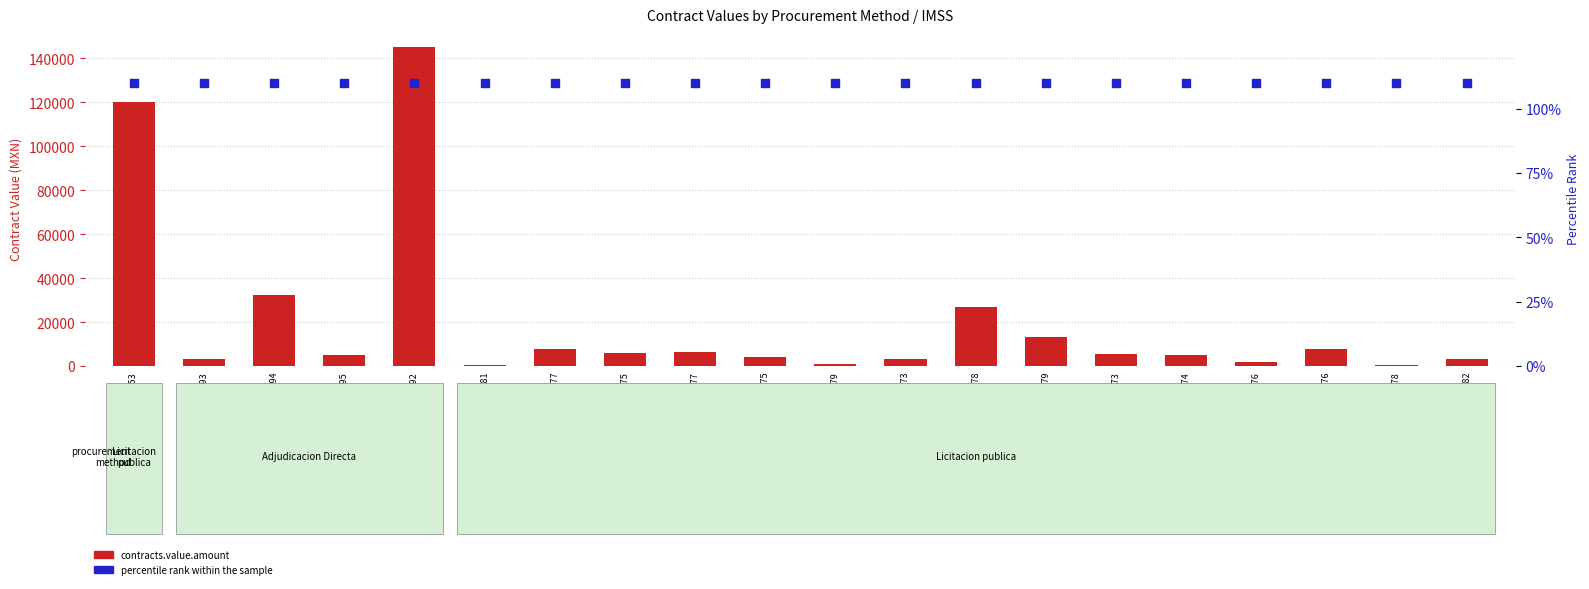

Which series has the largest total across all categories?

contracts.value.amount